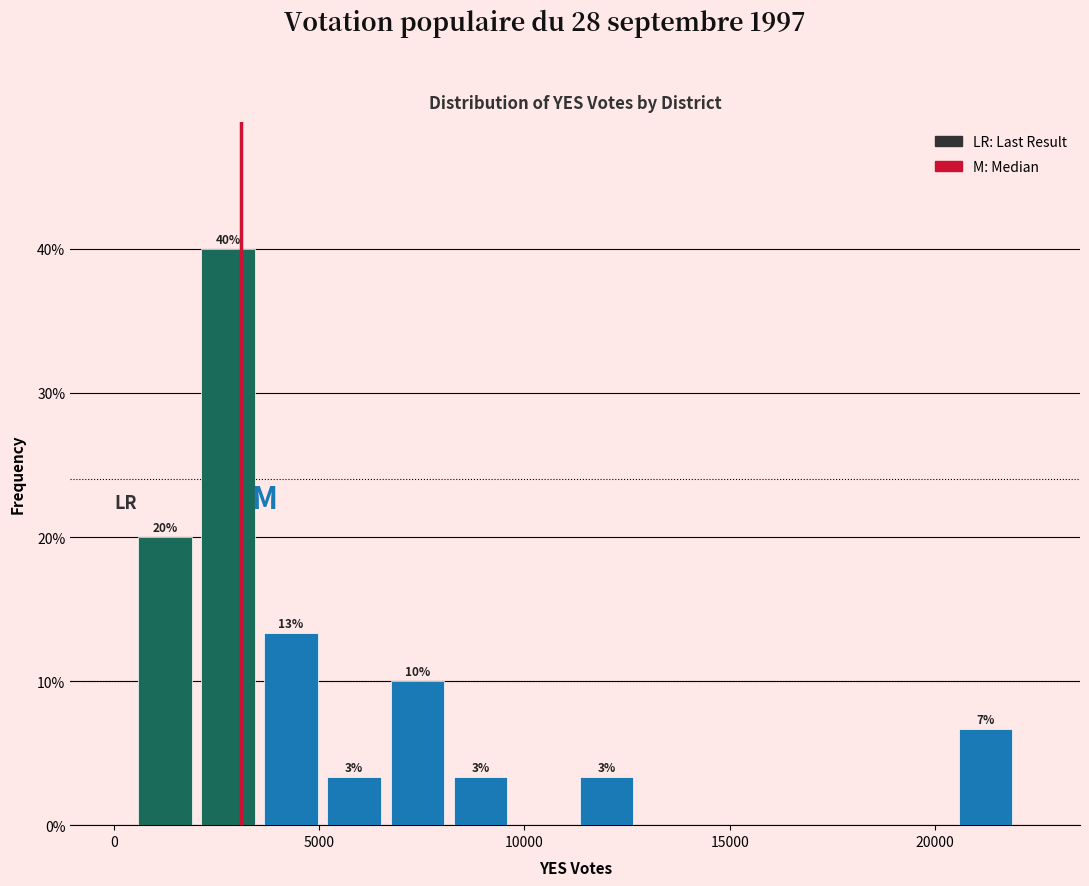

Read against the x-axis, roughly where is the centre of the tallest bar?

3000